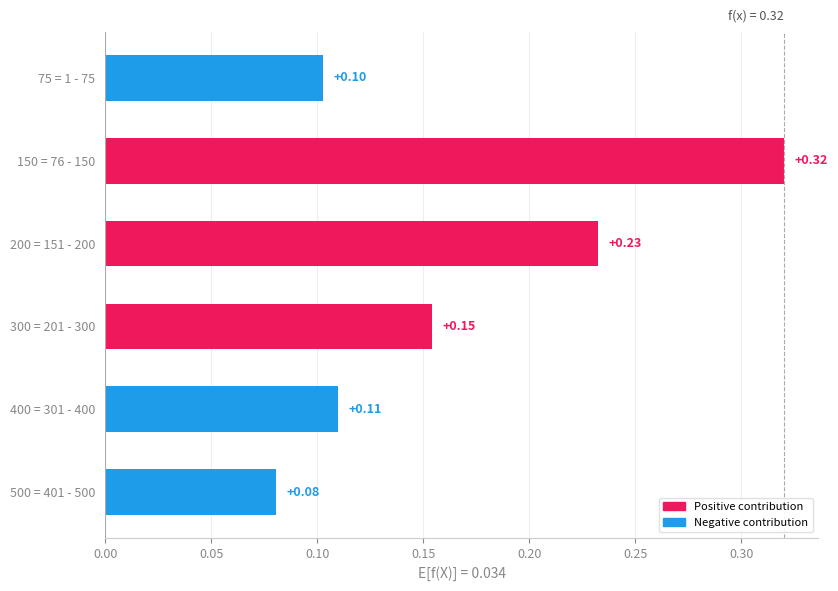

What is the sum of all values?

1.0